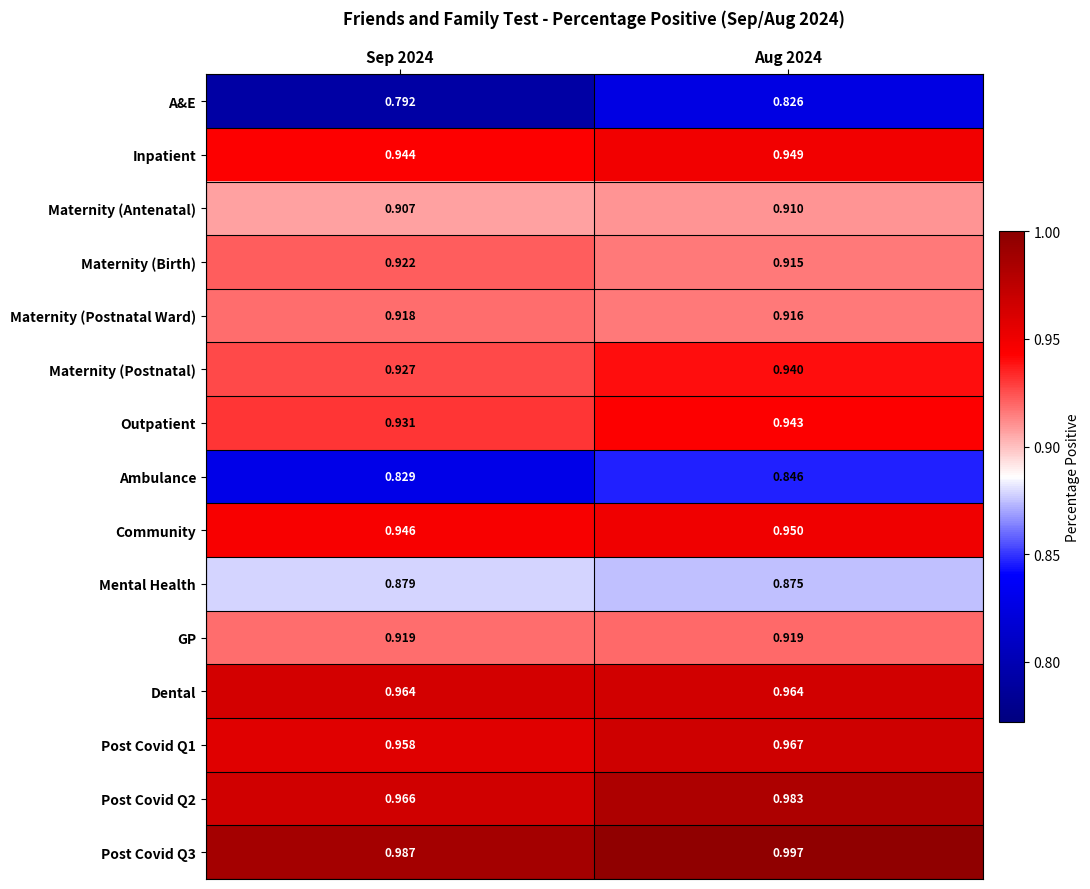

Is the value of Maternity (Antenatal) at Sep 2024 greater than the value of Community at Sep 2024?

No